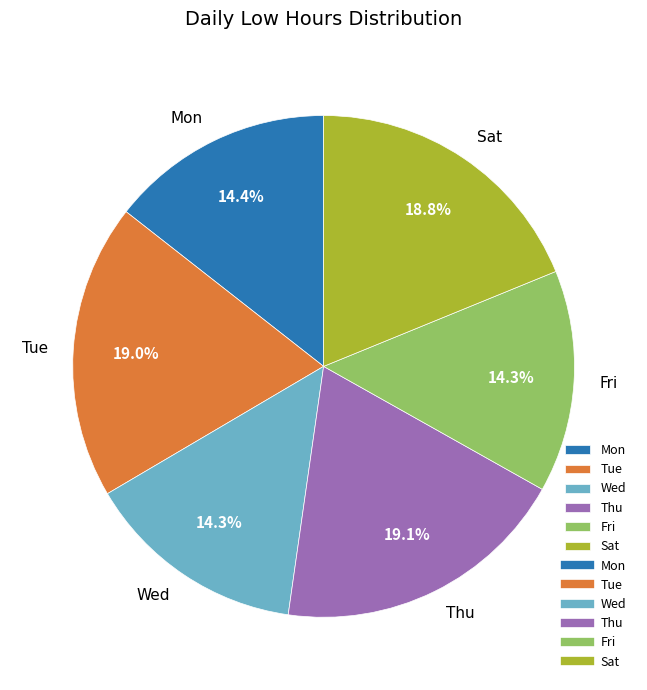

Combined, do Wed and Thu account for over 50%?

No